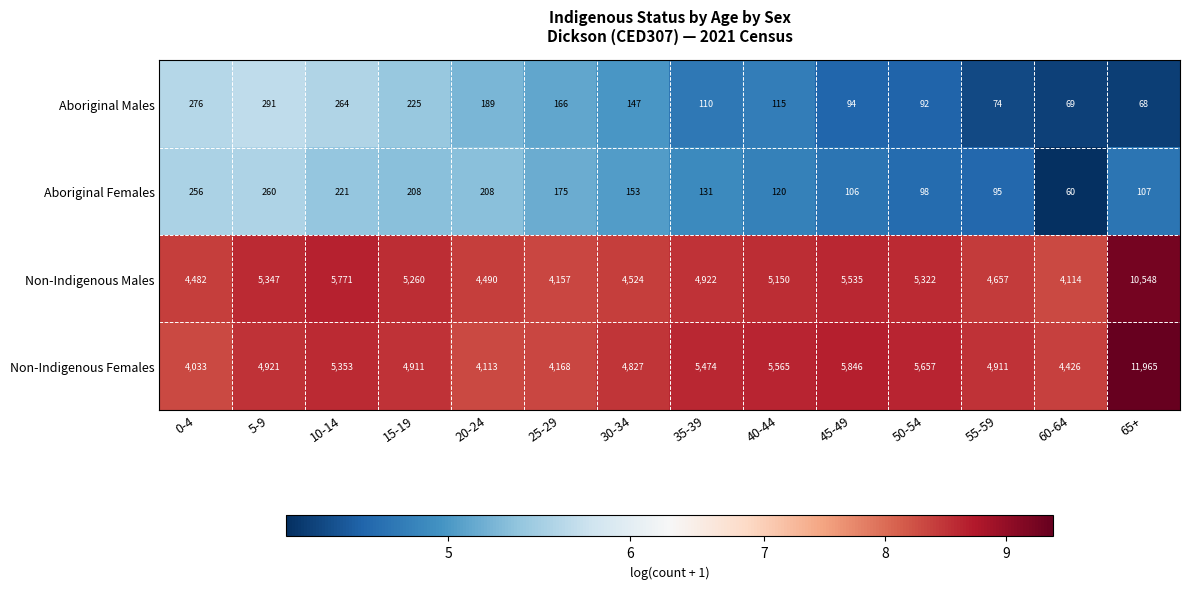

Rank the series by their maximum value, from lowest to highest.

Aboriginal Females, Aboriginal Males, Non-Indigenous Males, Non-Indigenous Females